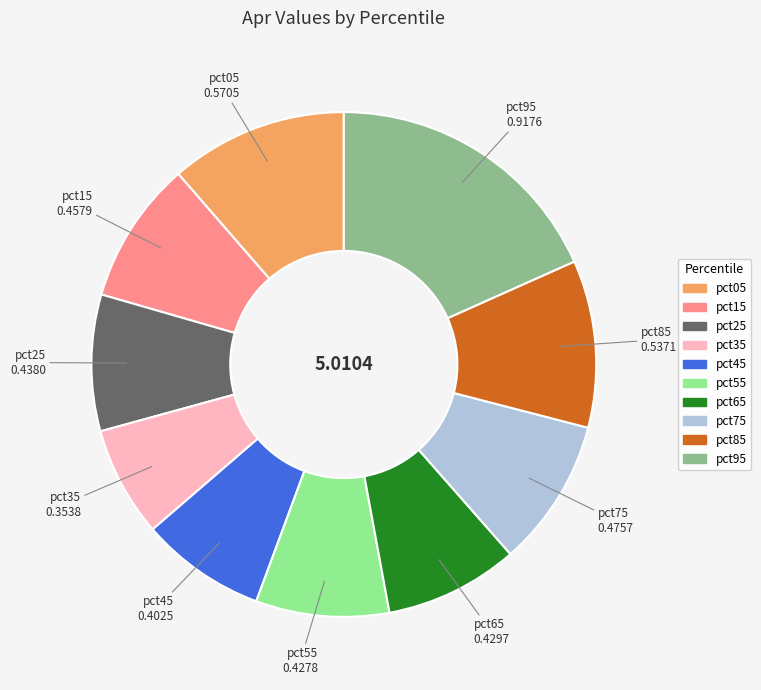

Does any single category account for the majority?

No